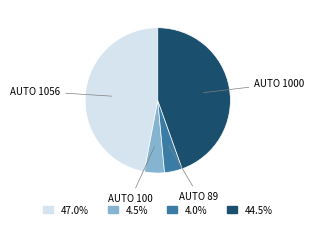

Is the sum of AUTO 1000 and AUTO 89 greater than half?

No